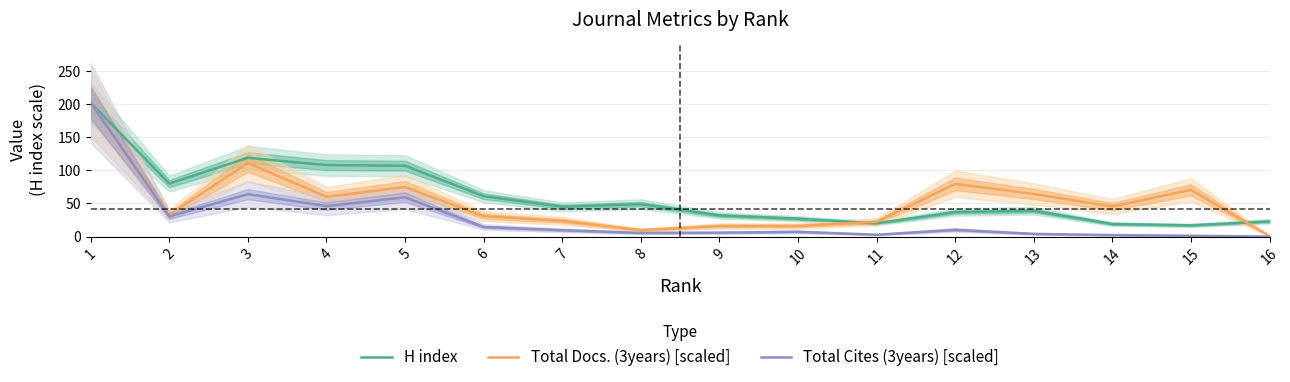

How many data points in Total Cites (3years) [scaled] are less than 9?

8